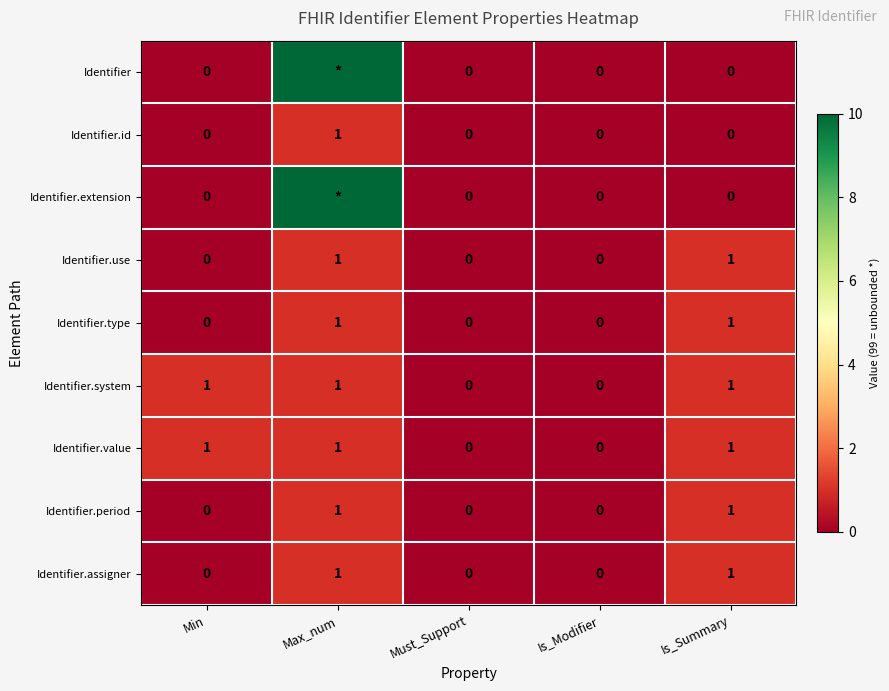

What is the total value across all series at Max_num?

205